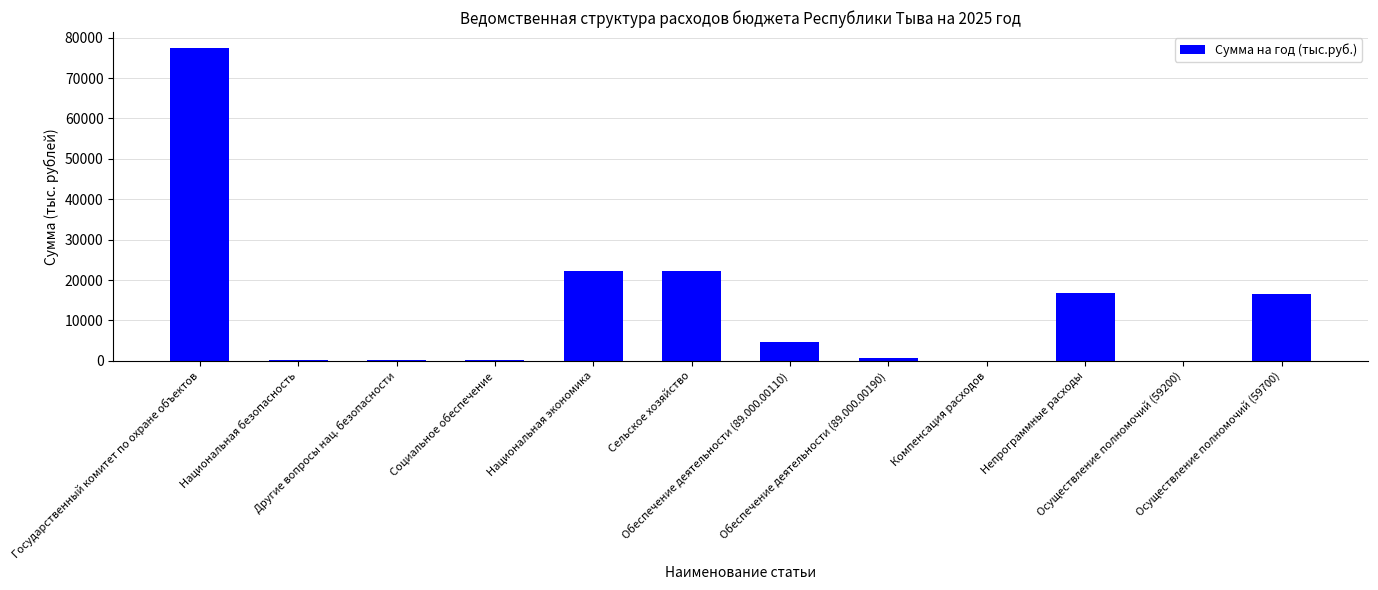

What is the maximum value shown in the chart?

77499.7